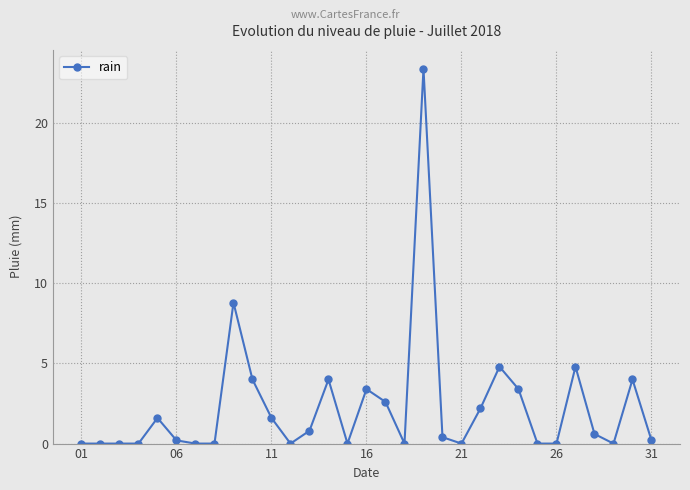

True or false: there are more than 1 points higher than both neighbors.

True